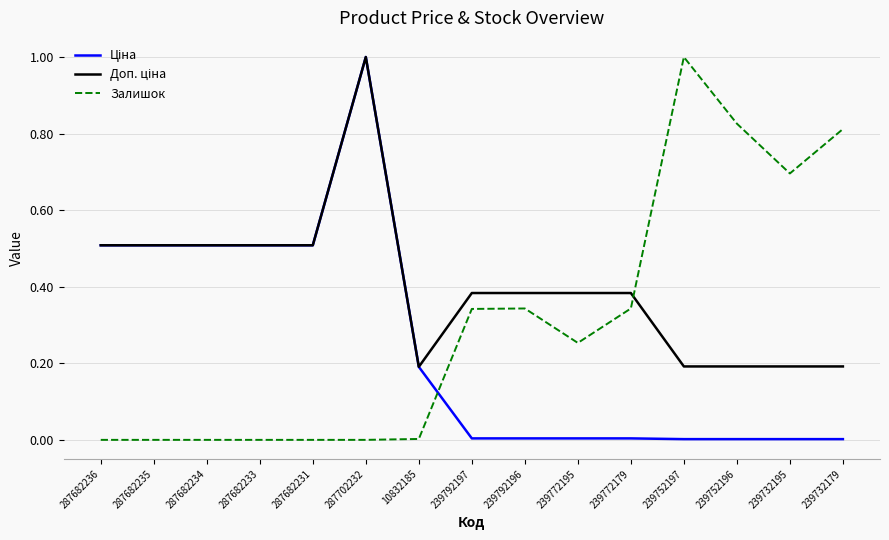

Is it true that Залишок equals -0.5 at 287682236?

False